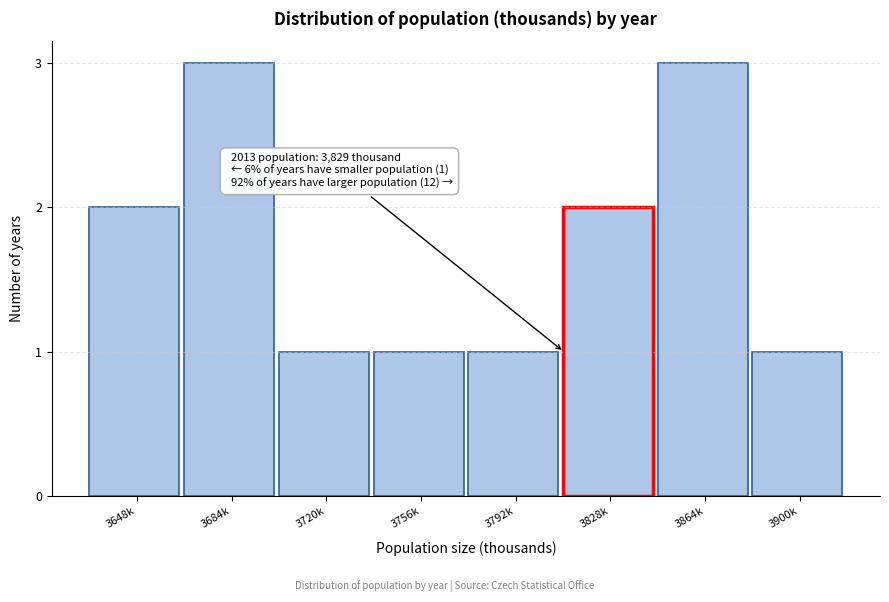

Reading left to right, list all the values displayed in this chart.

3648k=2	3684k=3	3720k=1	3756k=1	3792k=1	3828k=2	3864k=3	3900k=1